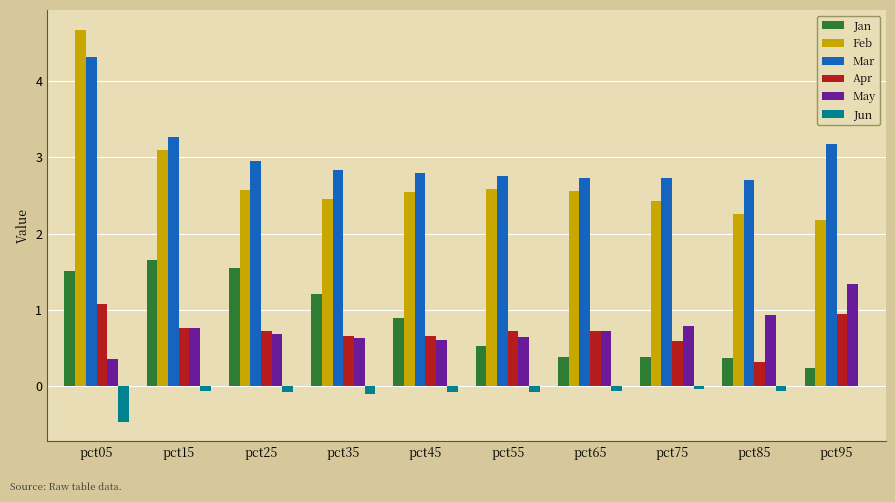

At which category does the chart reach its peak across all series?

pct05